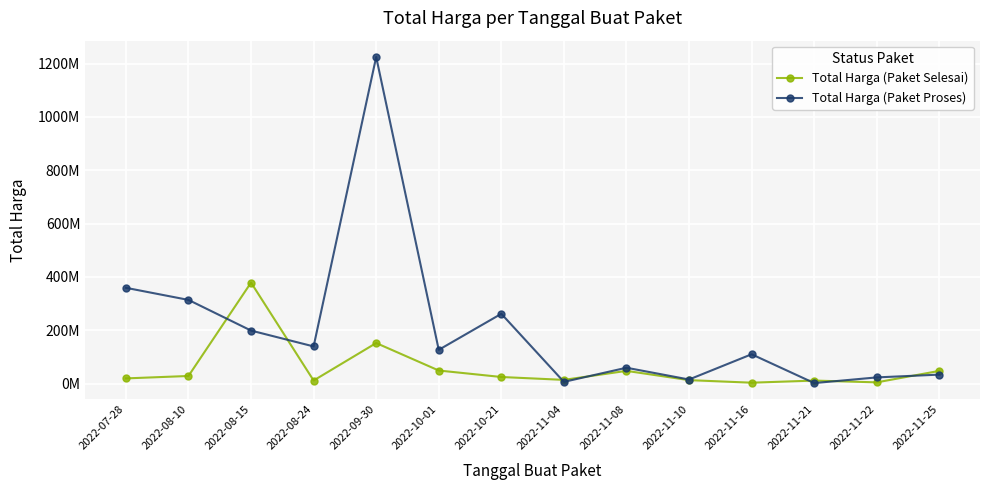

Which series has the largest range (max minus min)?

Total Harga (Paket Proses)